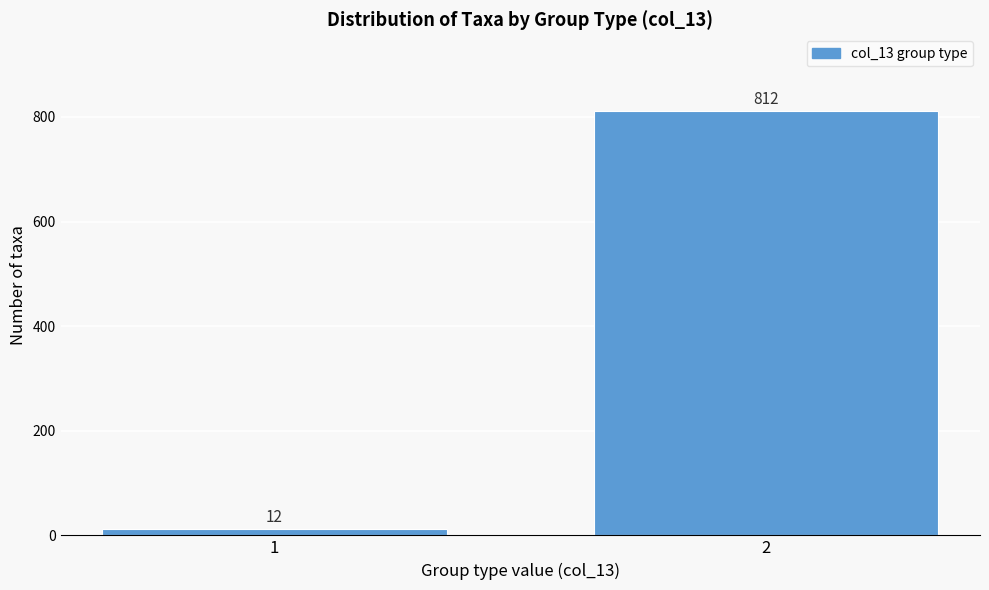

Reading left to right, what are all the values shown in this chart?

12	812